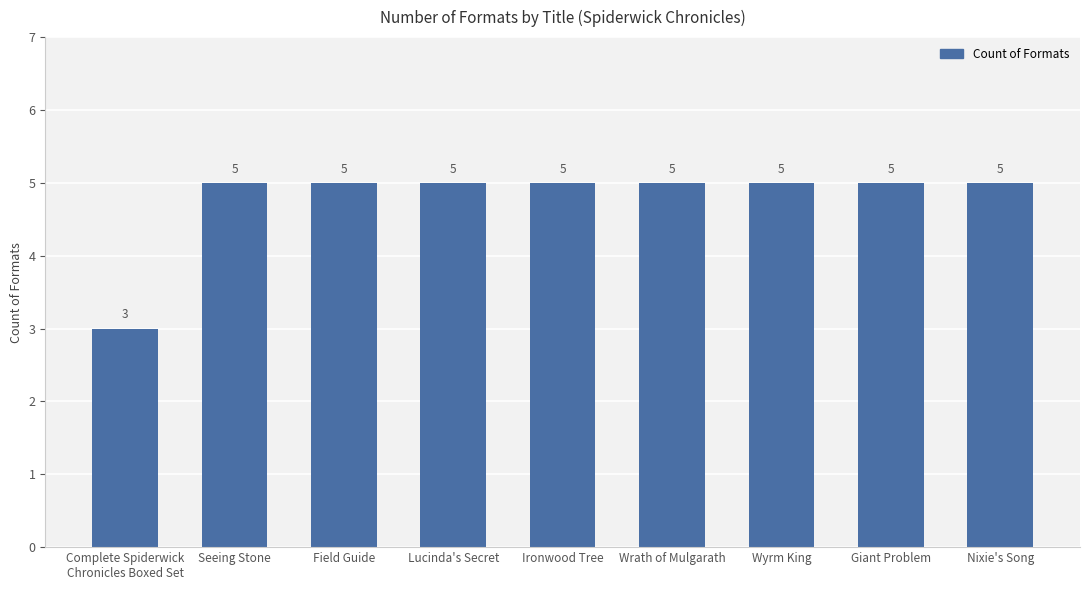

True or false: the data shows 5 at Wyrm King.

True